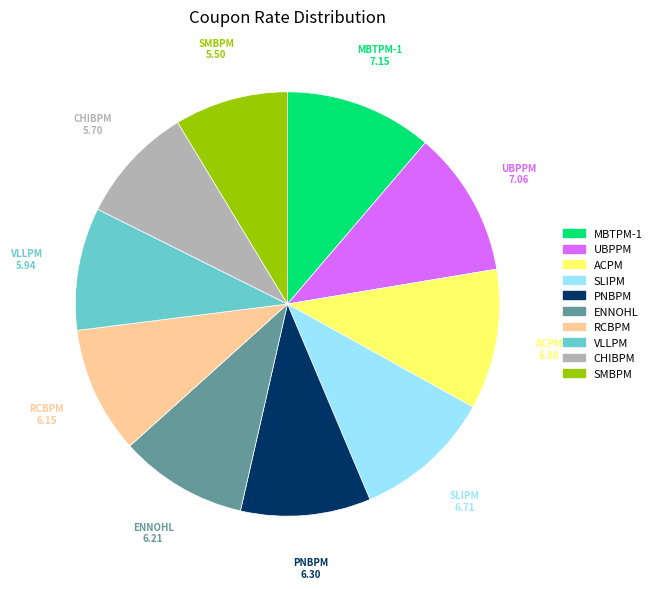

Is there any slice that represents more than half of the pie?

No